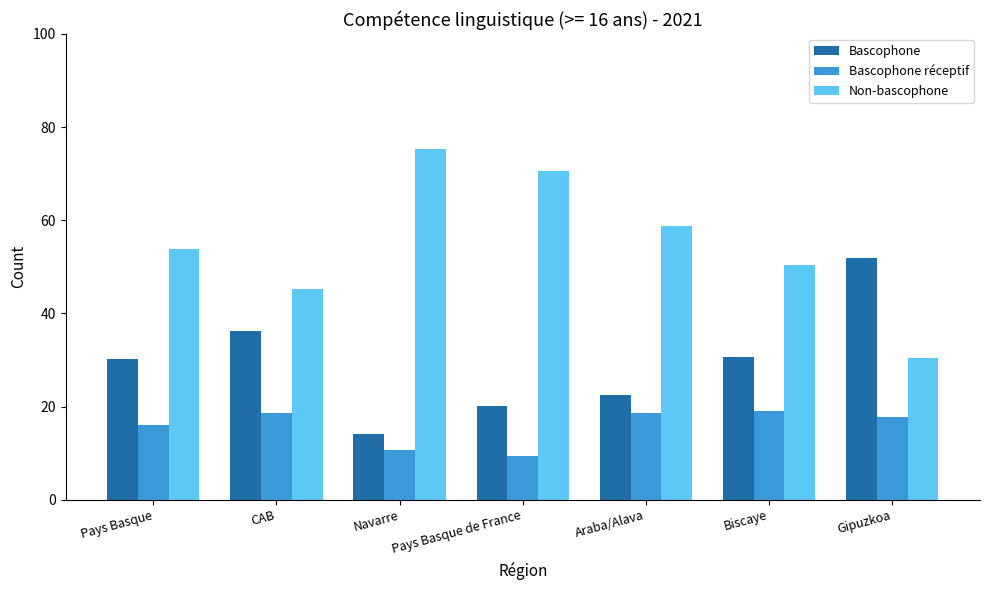

What is the difference between the Bascophone values at Biscaye and Pays Basque de France?

10.5